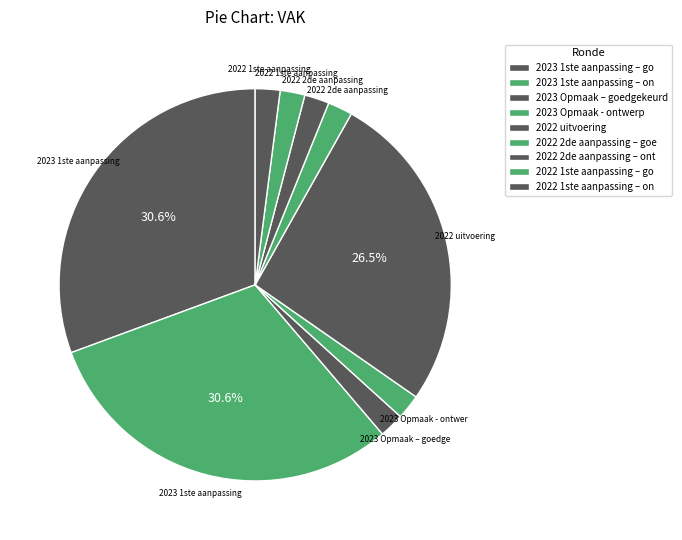

How many segments does this pie chart have?

9